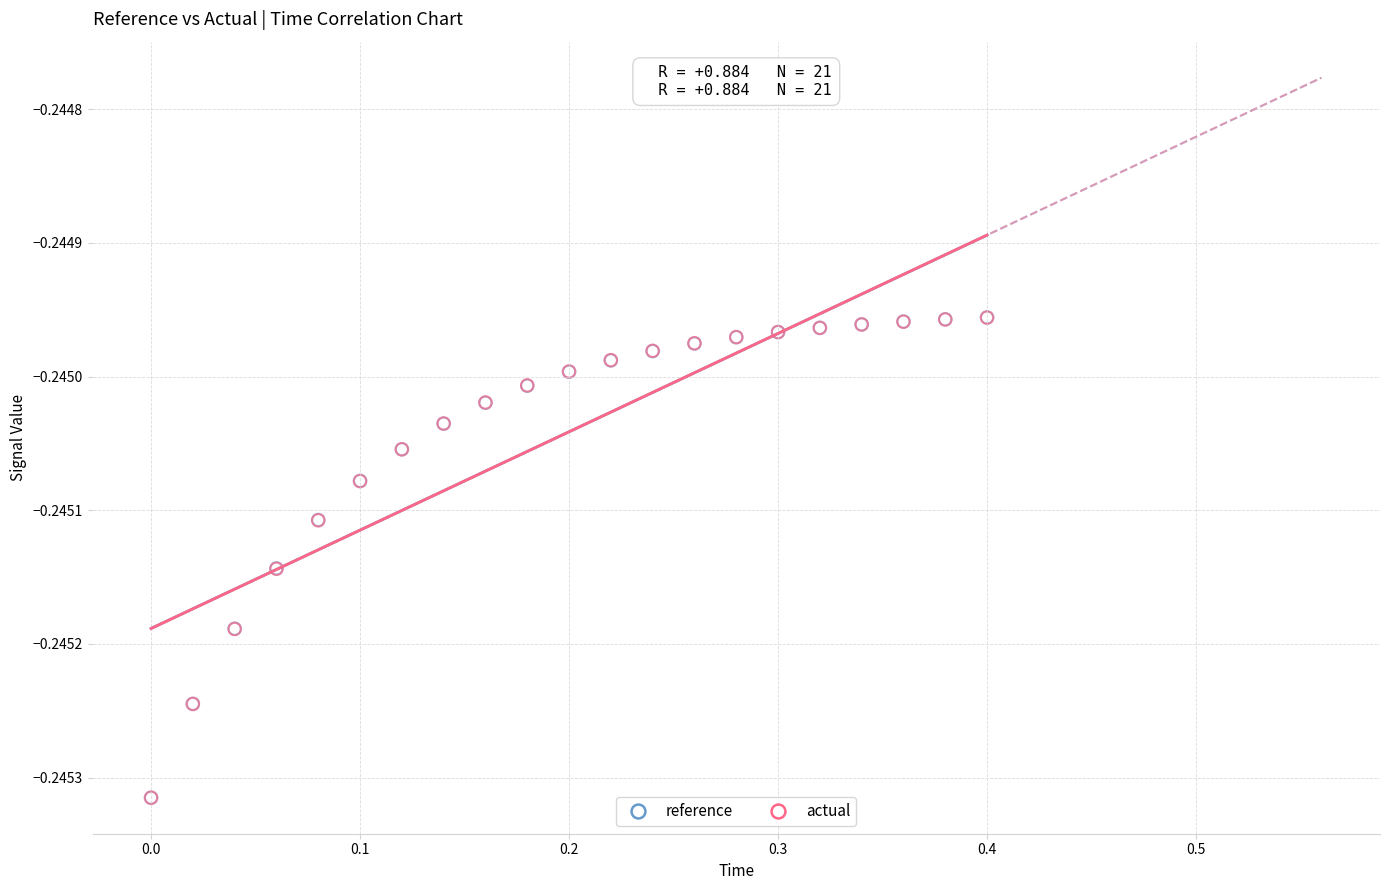

Which series has the widest spread of Y values?

reference